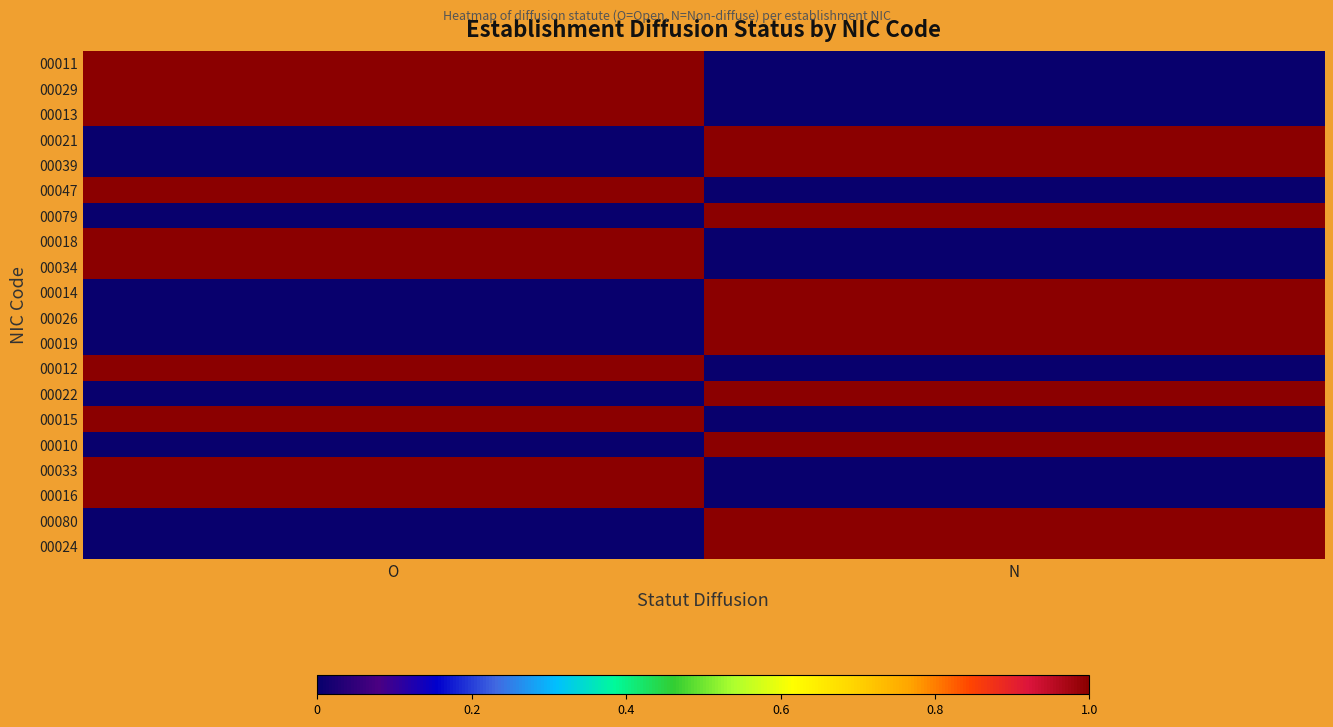

Reading right to left, transcribe all the data shown in this chart.

00011: N=0	O=1
00029: N=0	O=1
00013: N=0	O=1
00021: N=1	O=0
00039: N=1	O=0
00047: N=0	O=1
00079: N=1	O=0
00018: N=0	O=1
00034: N=0	O=1
00014: N=1	O=0
00026: N=1	O=0
00019: N=1	O=0
00012: N=0	O=1
00022: N=1	O=0
00015: N=0	O=1
00010: N=1	O=0
00033: N=0	O=1
00016: N=0	O=1
00080: N=1	O=0
00024: N=1	O=0